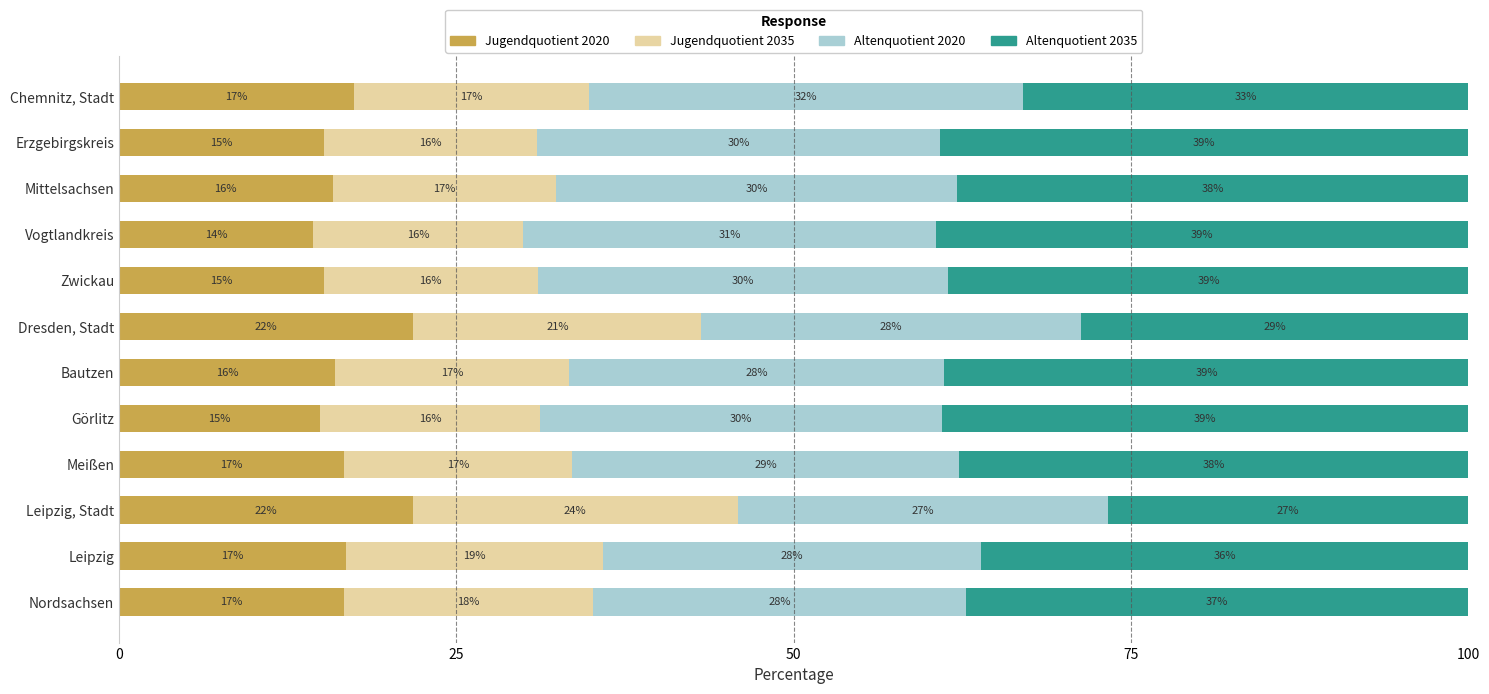

What is the maximum value for Jugendquotient 2020?

21.8